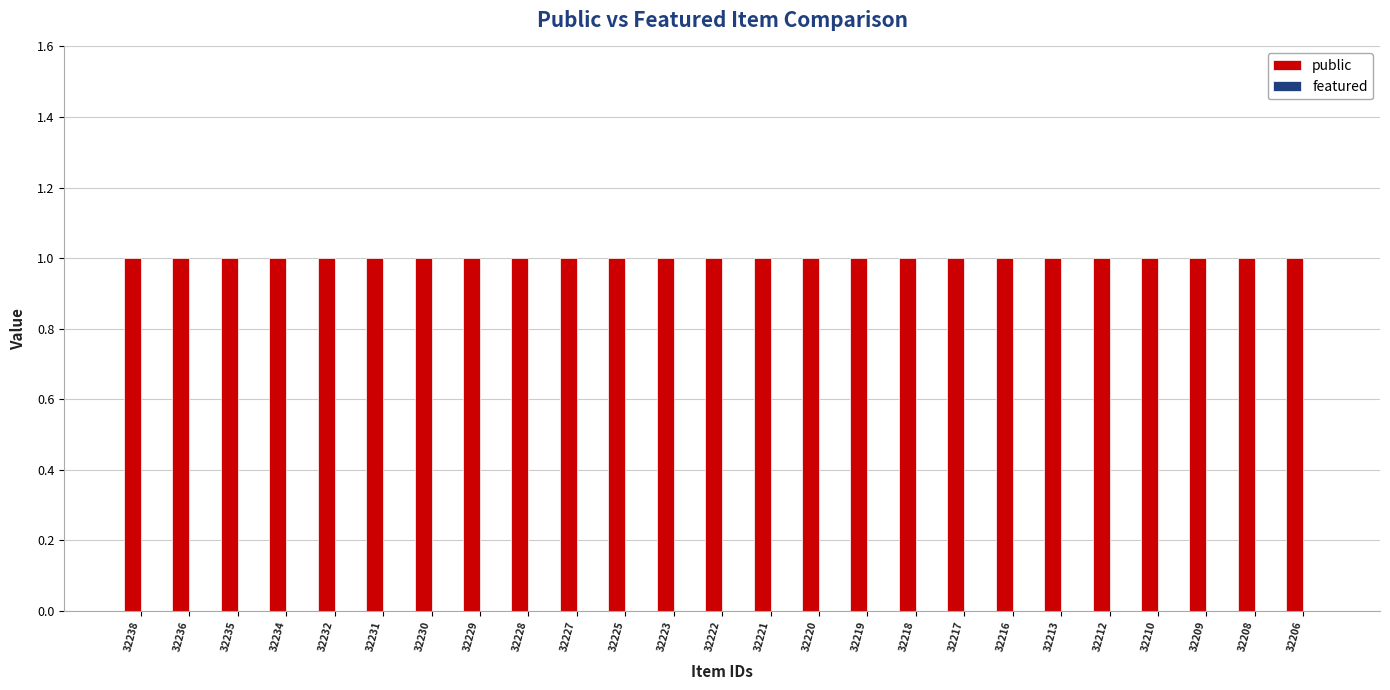

True or false: featured has a value of 0 at 32225.

True